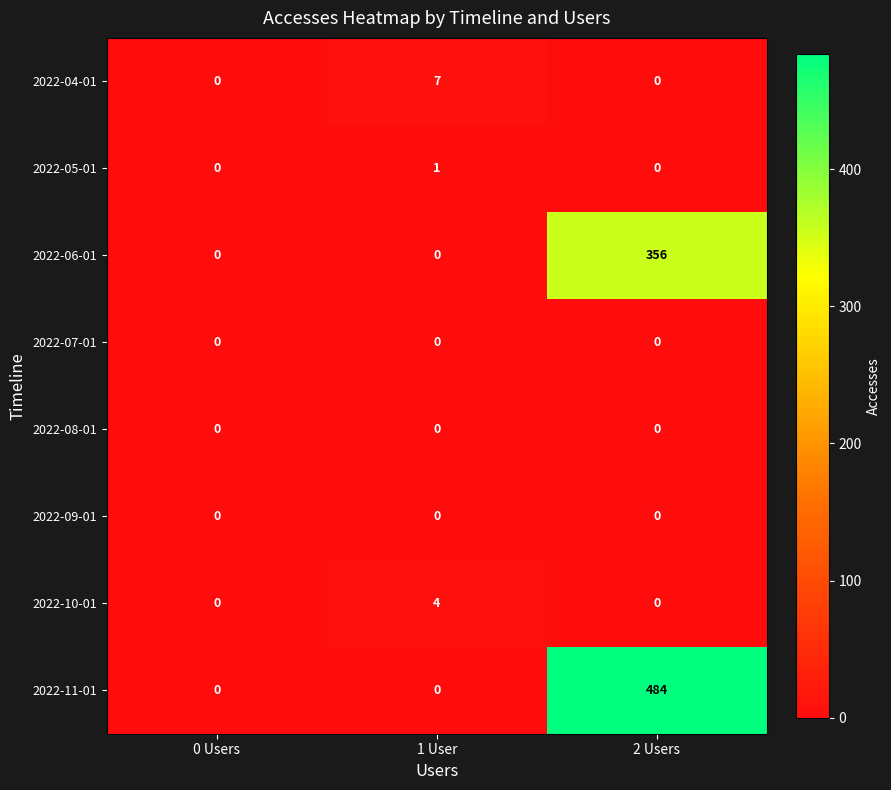

How many categories are shown in the chart?

3